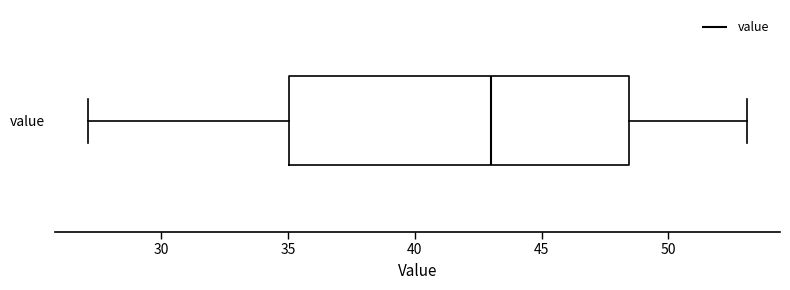

Transcribe this box plot: give where the median line is, the range the box spans, and where the two whiskers end, as read against the x-axis. The values are not printed on the chart, so give them approximately, as read against the axis.

median 43.0, box 35.0 to 48.5, whiskers 27.0 to 53.0